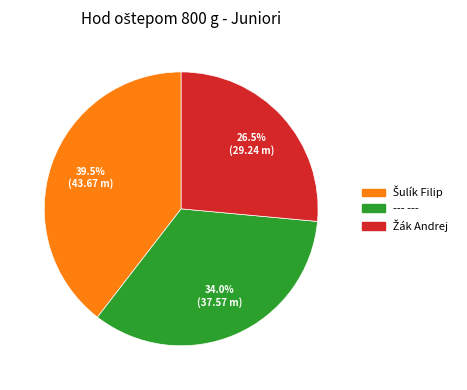

What portion of the pie excludes --- ---?

66.0%